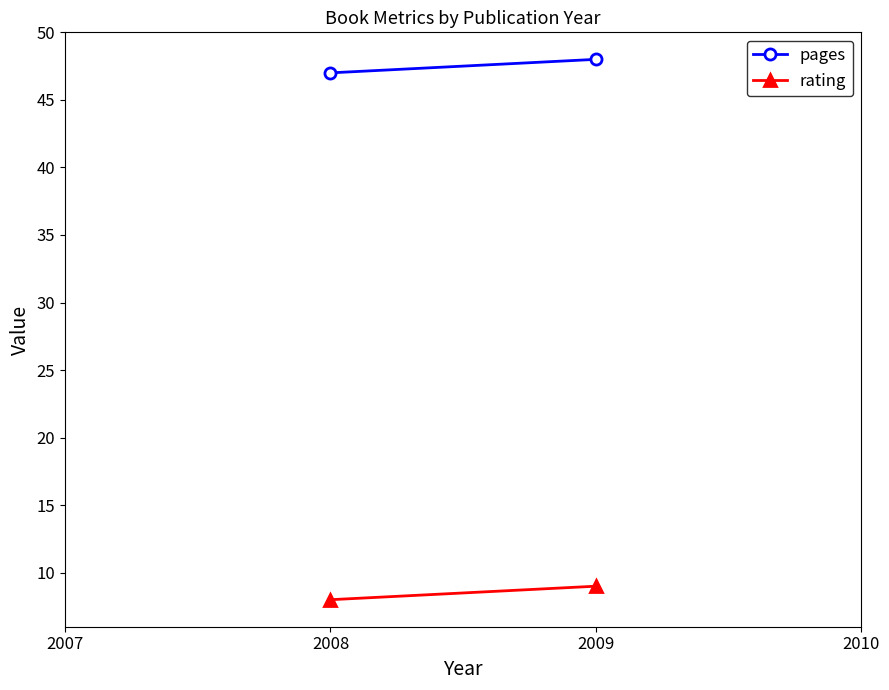

Which has a higher value, 2009 or 2008?

2009